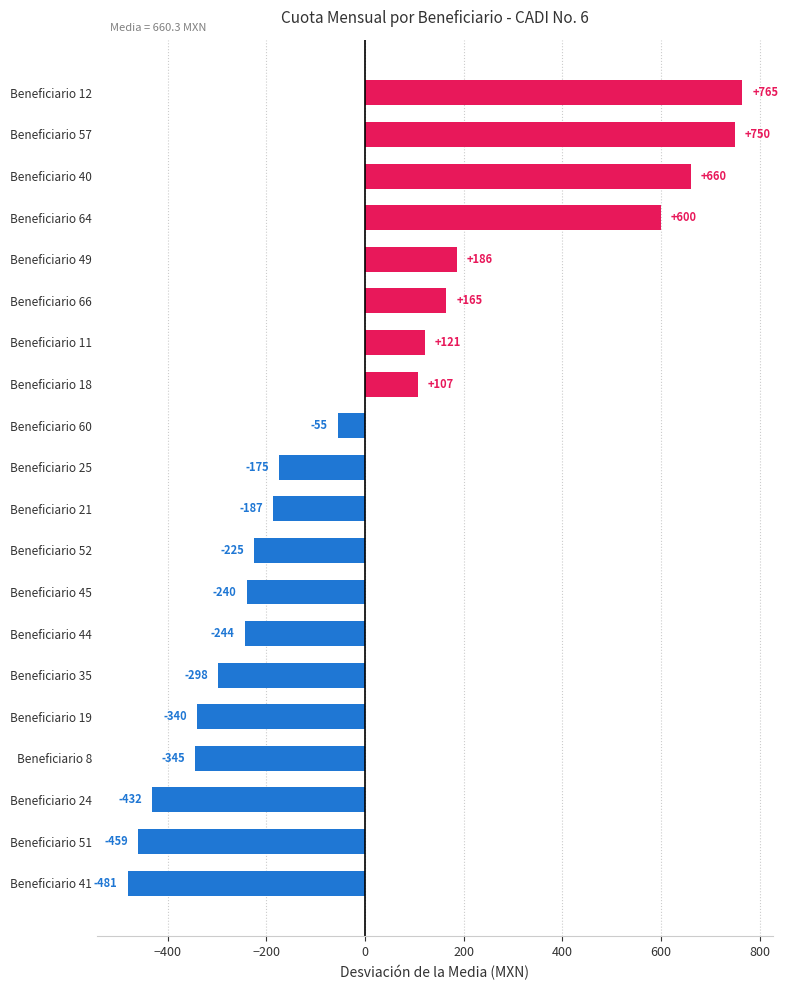

What is the difference between the second highest and second lowest values?

1209.0